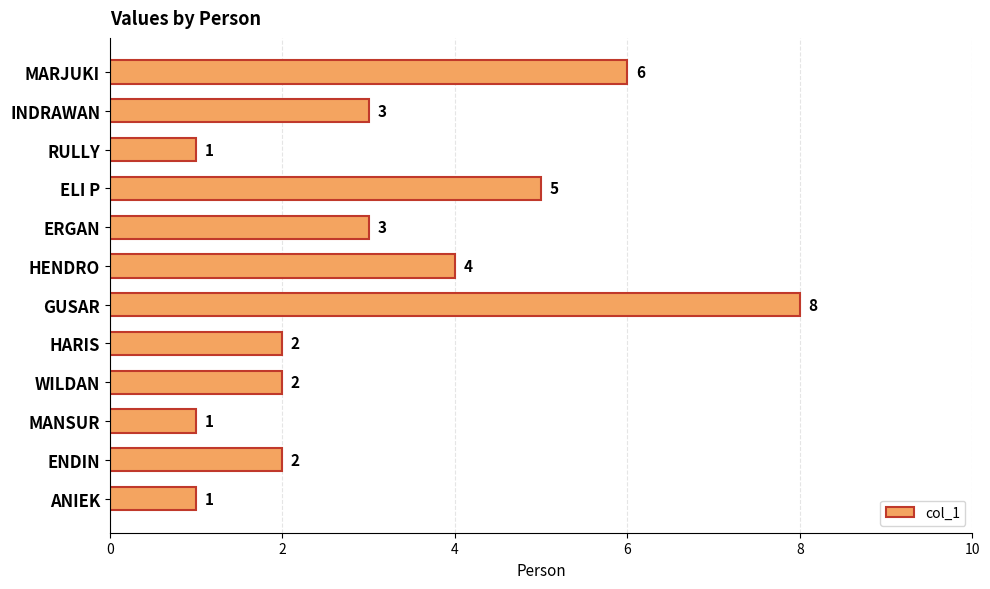

What is the difference between the second highest and second lowest values?

5